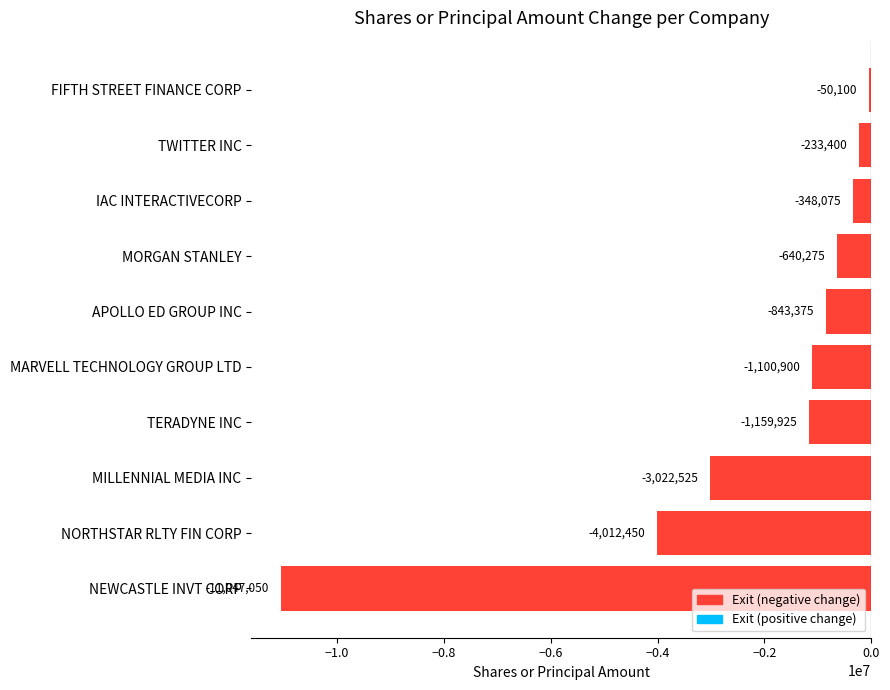

Does the chart contain stacked bars?

No